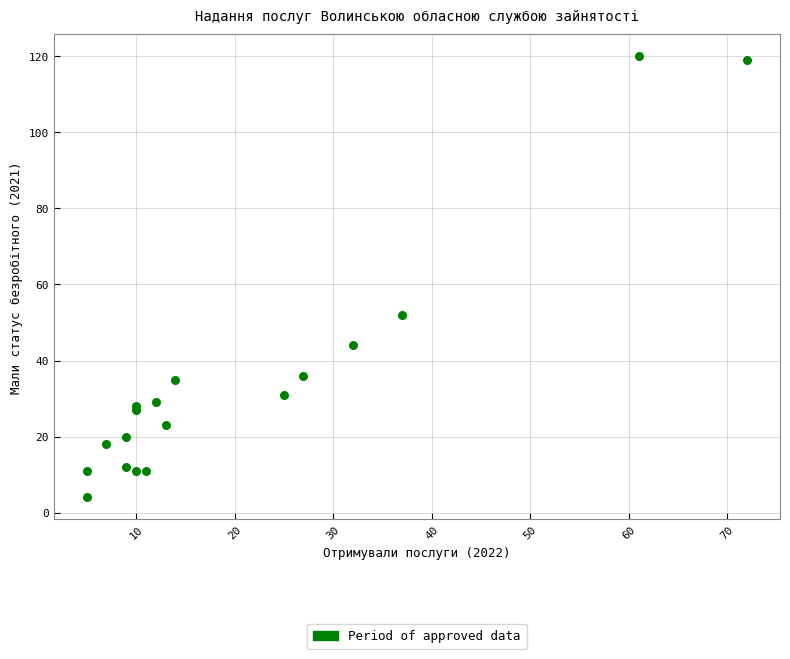

What Y value in the scatter plot is closest to 62?

52